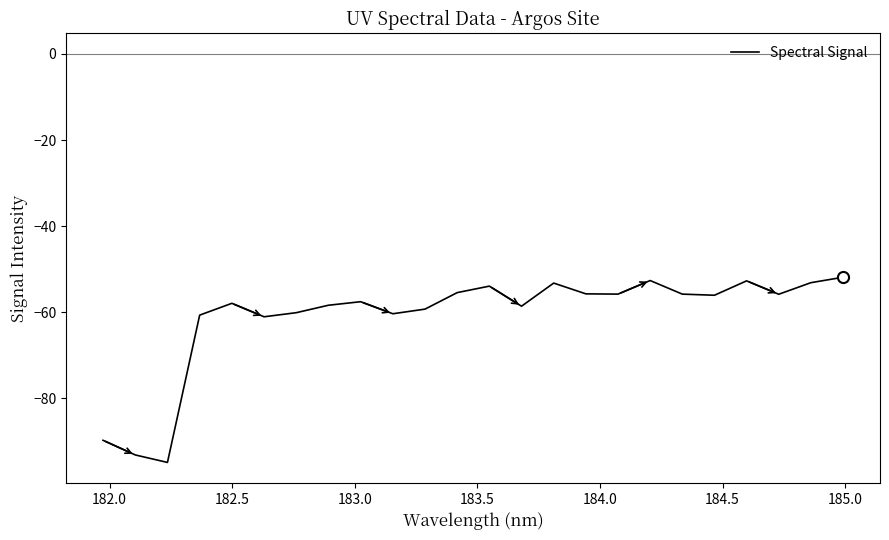

What is the maximum value shown in the chart?

-51.9